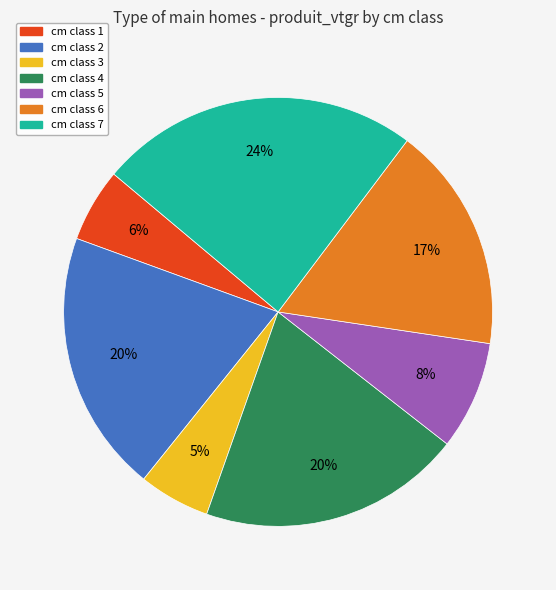

Approximately how many times larger is the value at cm class 5 compared to cm class 7?

0.3